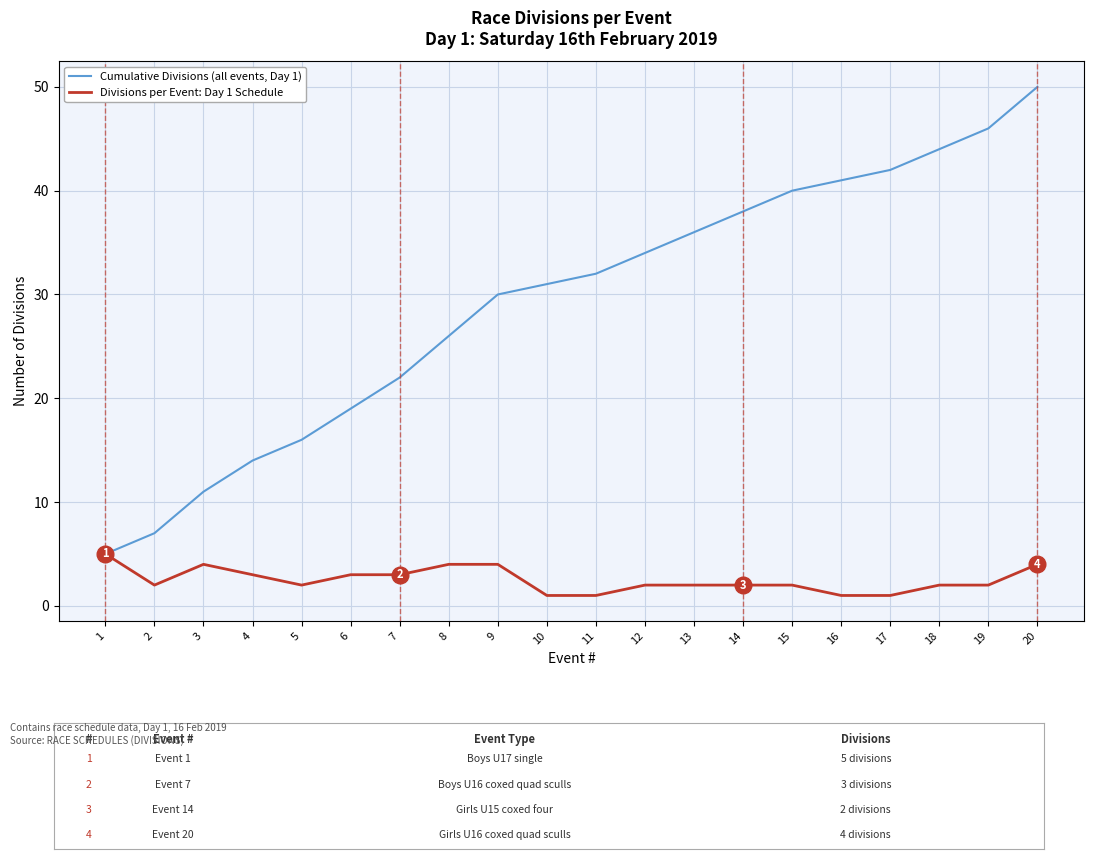

At which category does the chart reach its peak across all series?

20